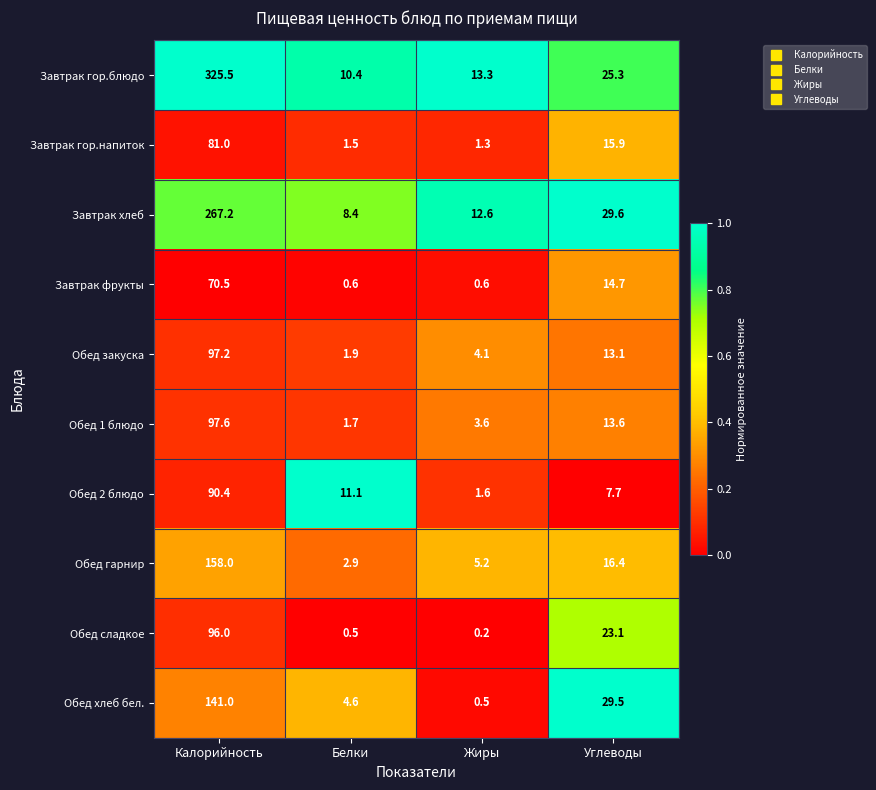

Which label corresponds to the smallest value in the chart?

Жиры